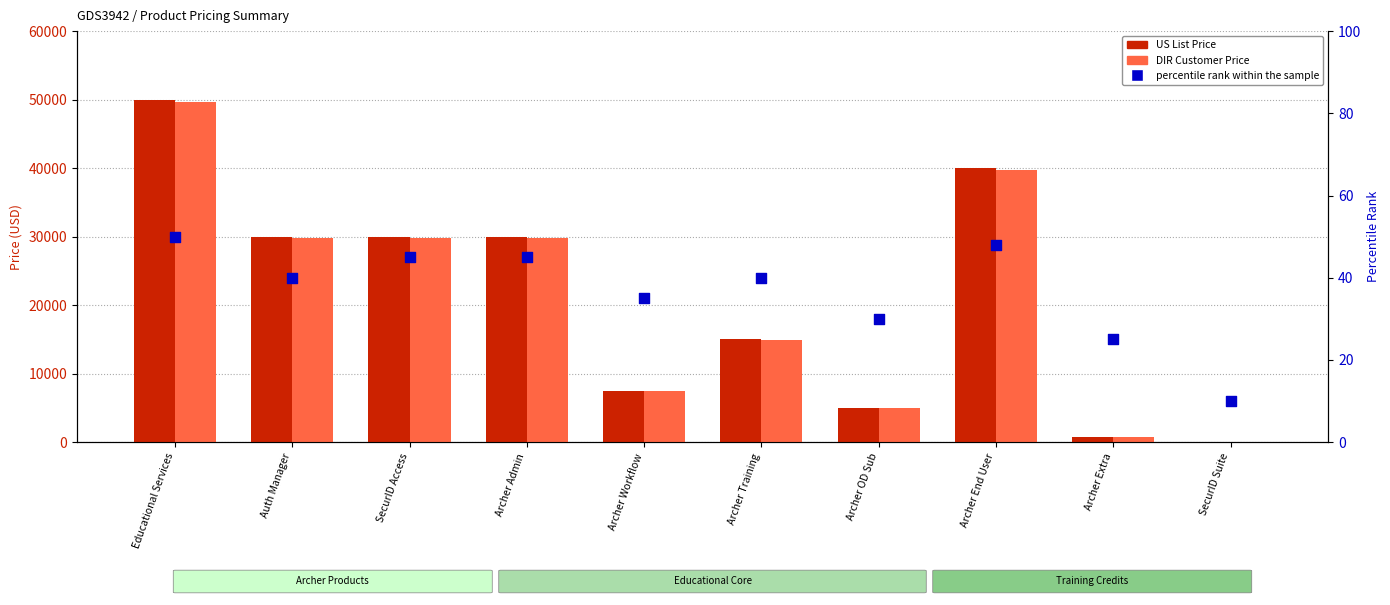

What are all the series names shown in the legend?

US List Price, DIR Customer Price, percentile rank within the sample